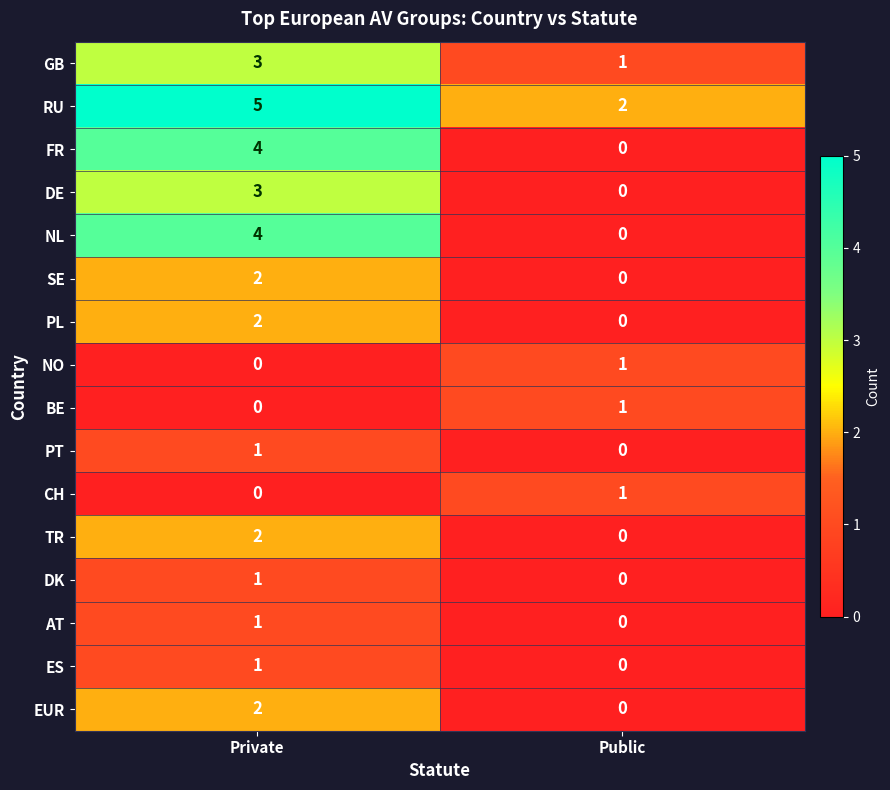

Which series has the largest total across all categories?

RU